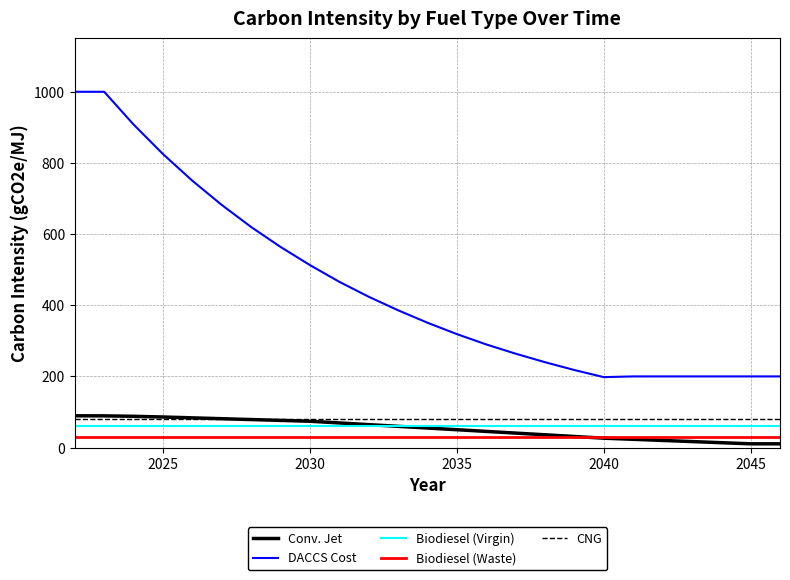

At how many categories does at least one series exceed 298?

14